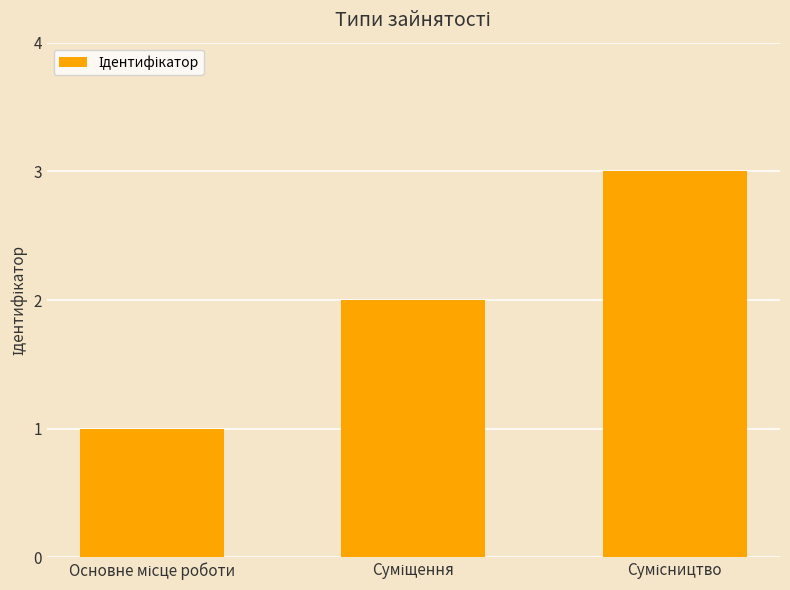

How many values are below 2?

1